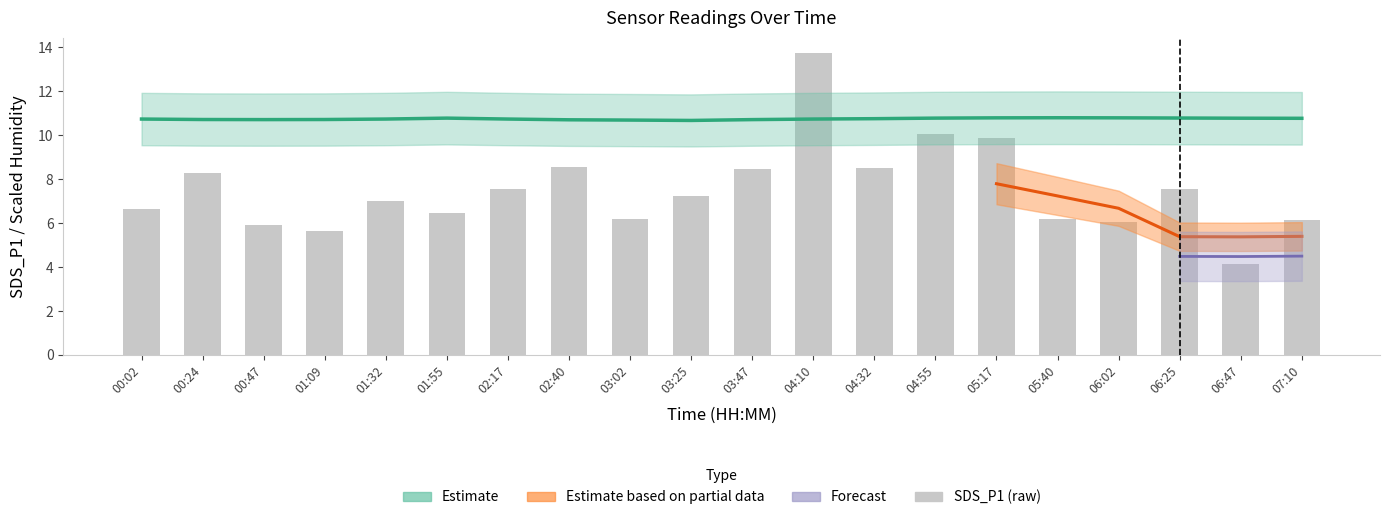

What is the difference between the values at 00:24 and 00:47?

2.4